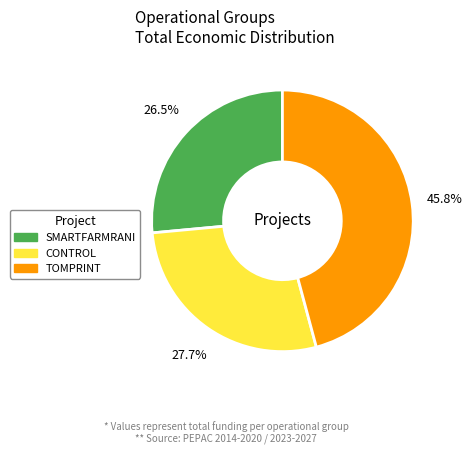

Rank the categories by value from lowest to highest.

SMARTFARMRANI, CONTROL, TOMPRINT